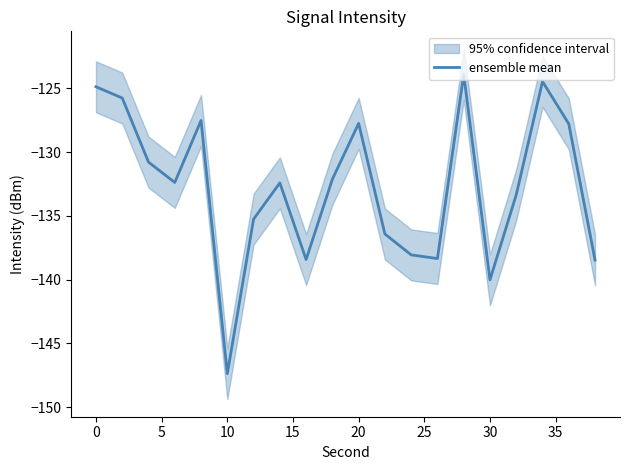

What is the minimum value for ensemble mean?

-147.4